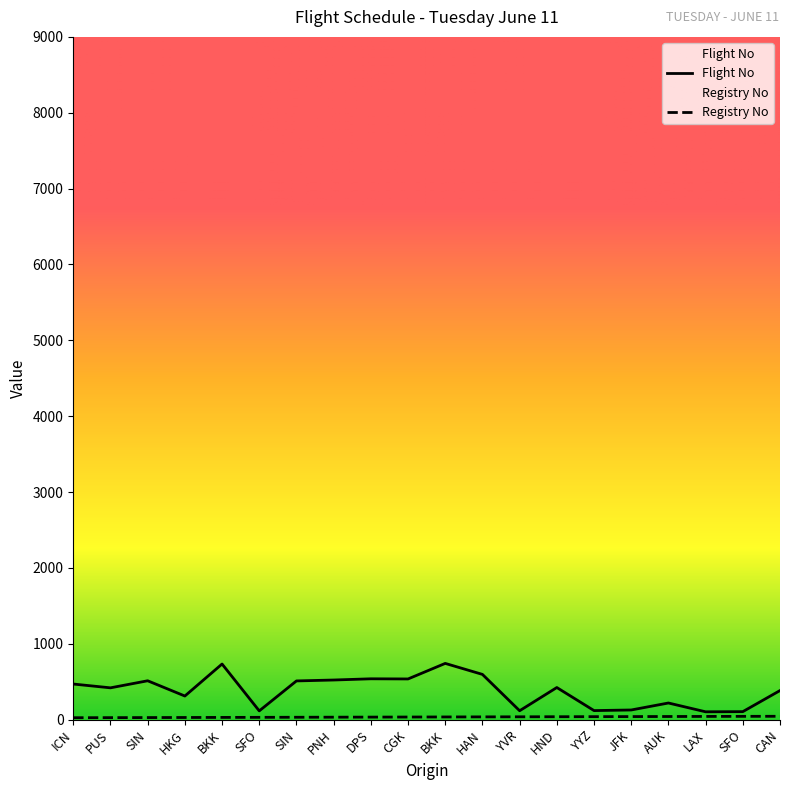

True or false: Flight No has a value of 538 at DPS.

True